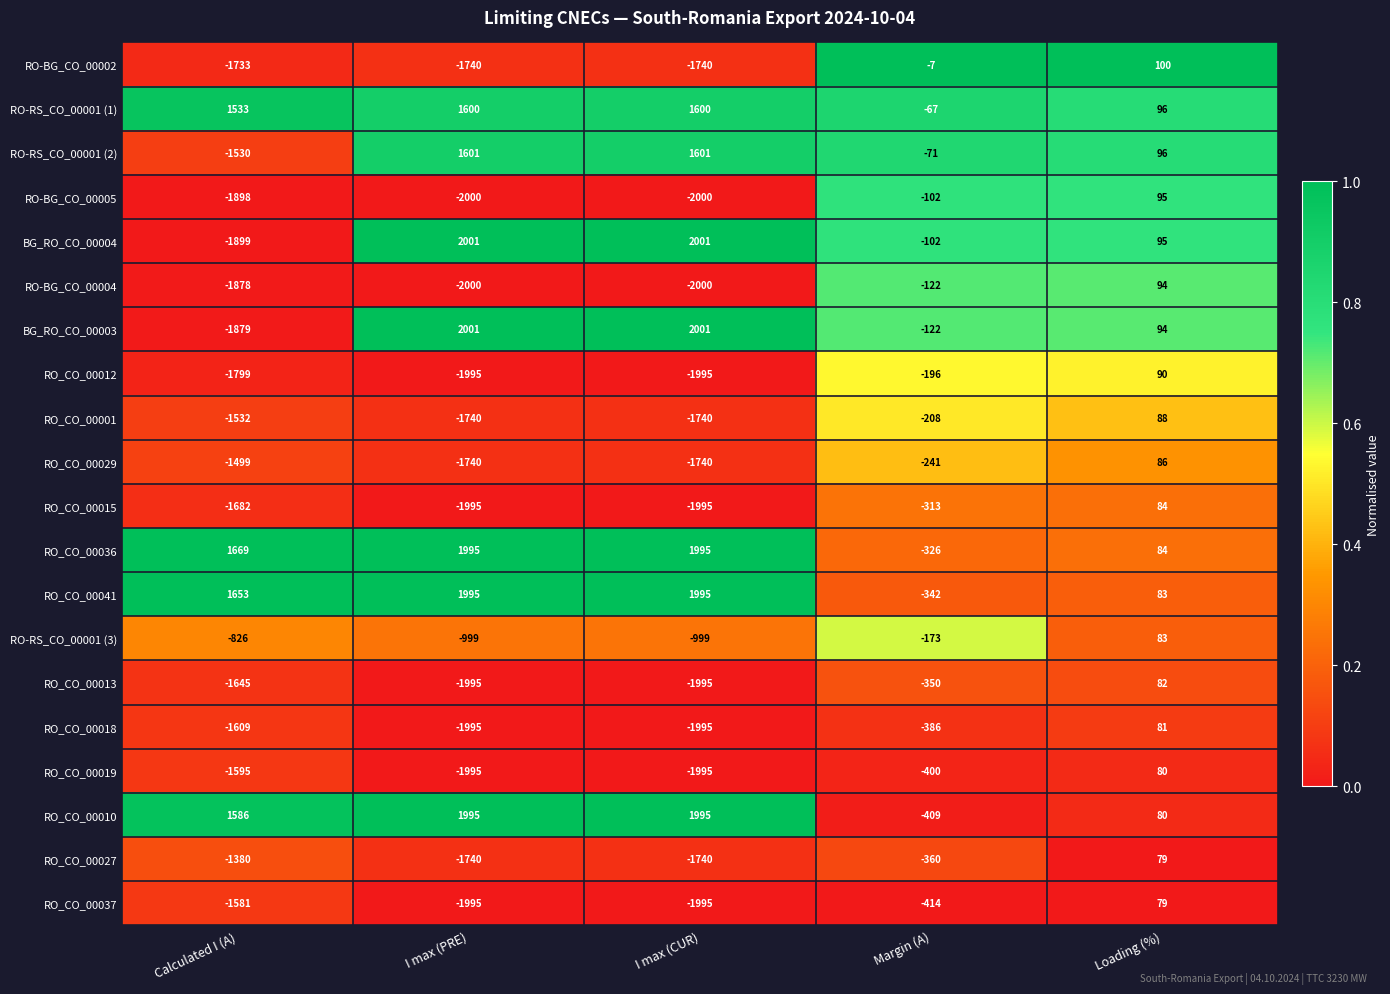

Which category has the highest value in the RO_CO_00001 series?

Loading (%)